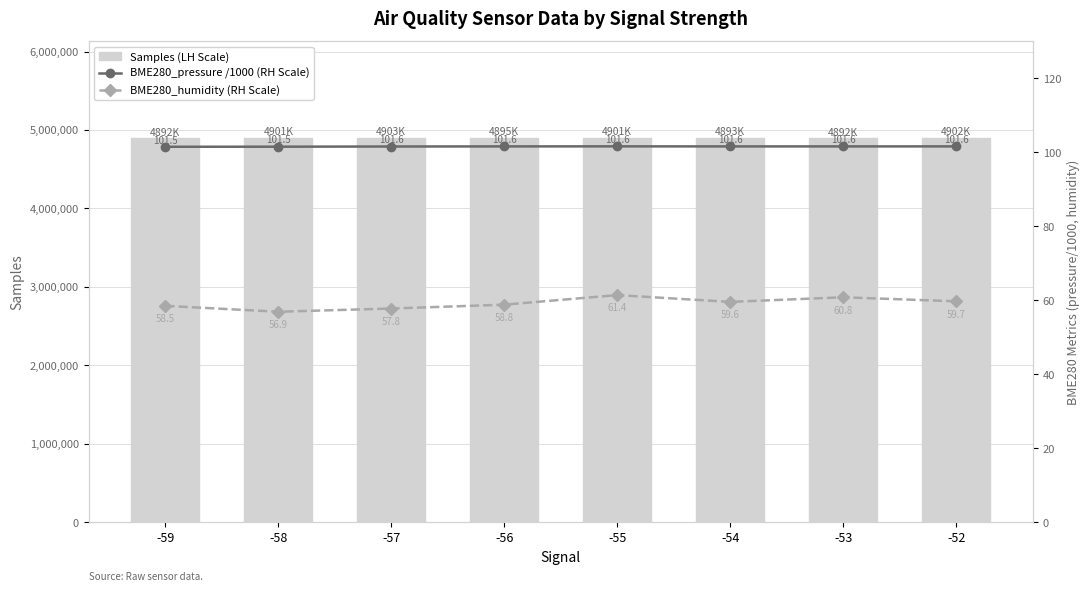

What is the average value of the BME280_humidity (RH Scale) series?

59.2